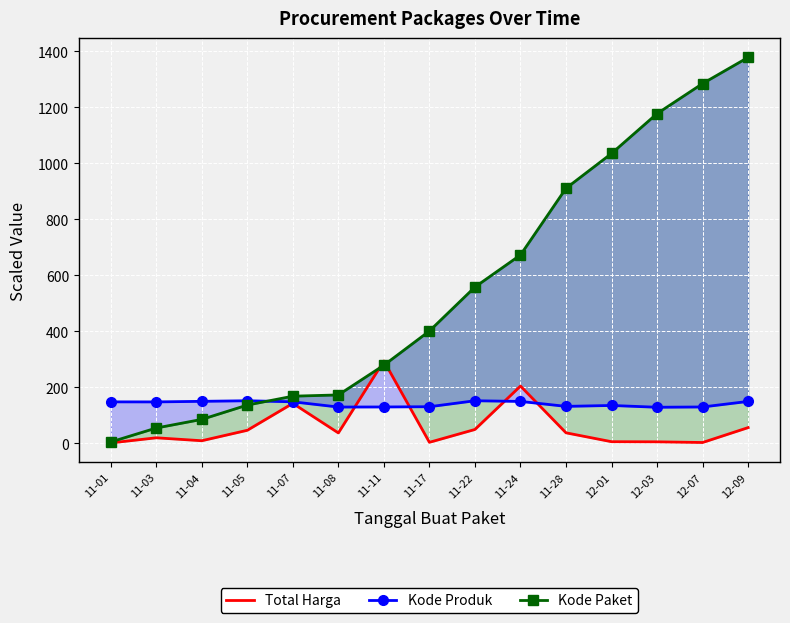

What are all the series names shown in the legend?

Total Harga, Kode Produk, Kode Paket